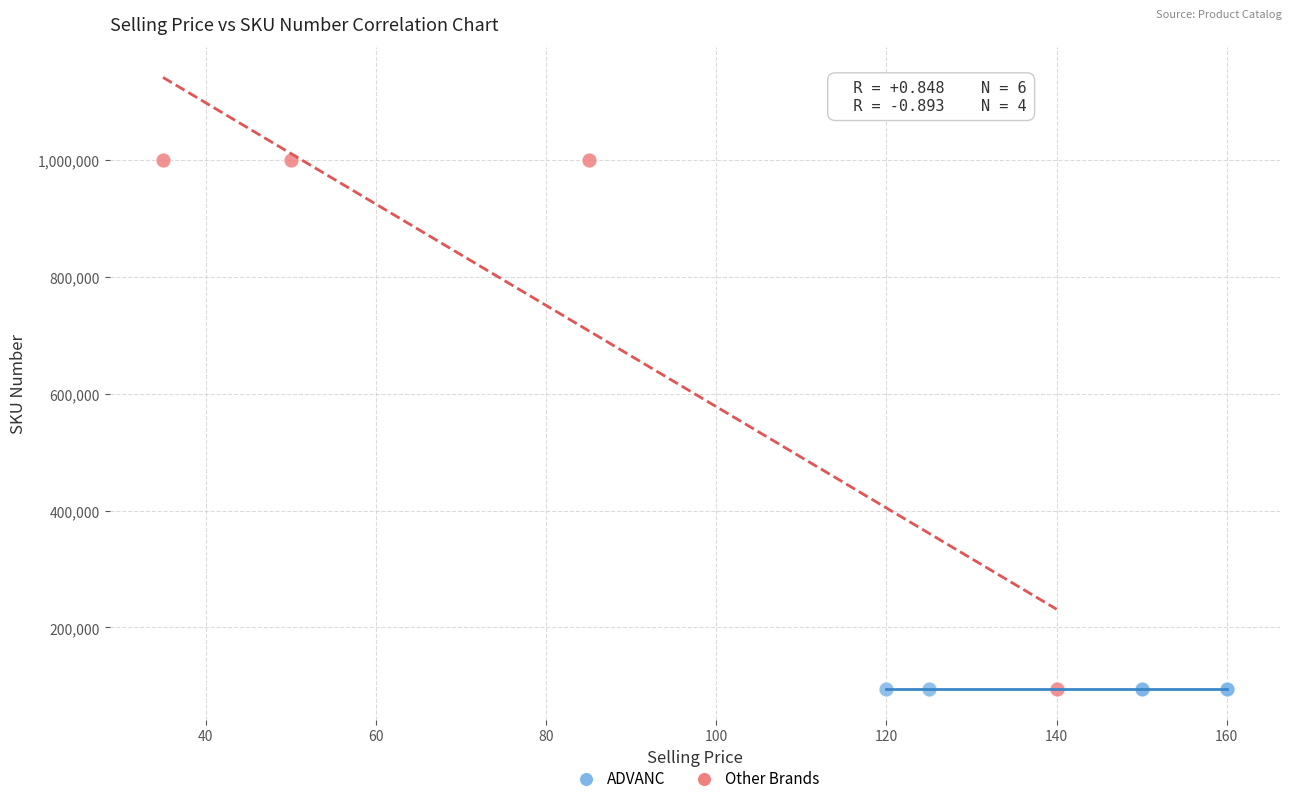

What are all the series names shown in the legend?

ADVANC, Other Brands